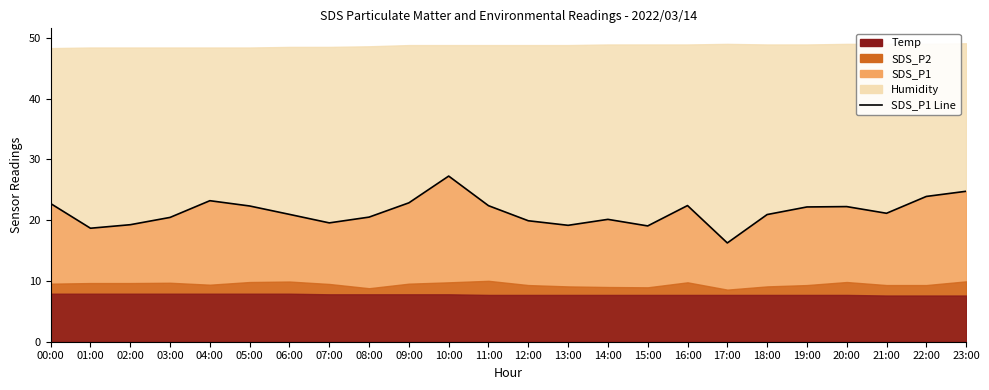

What is the average value?

21.3